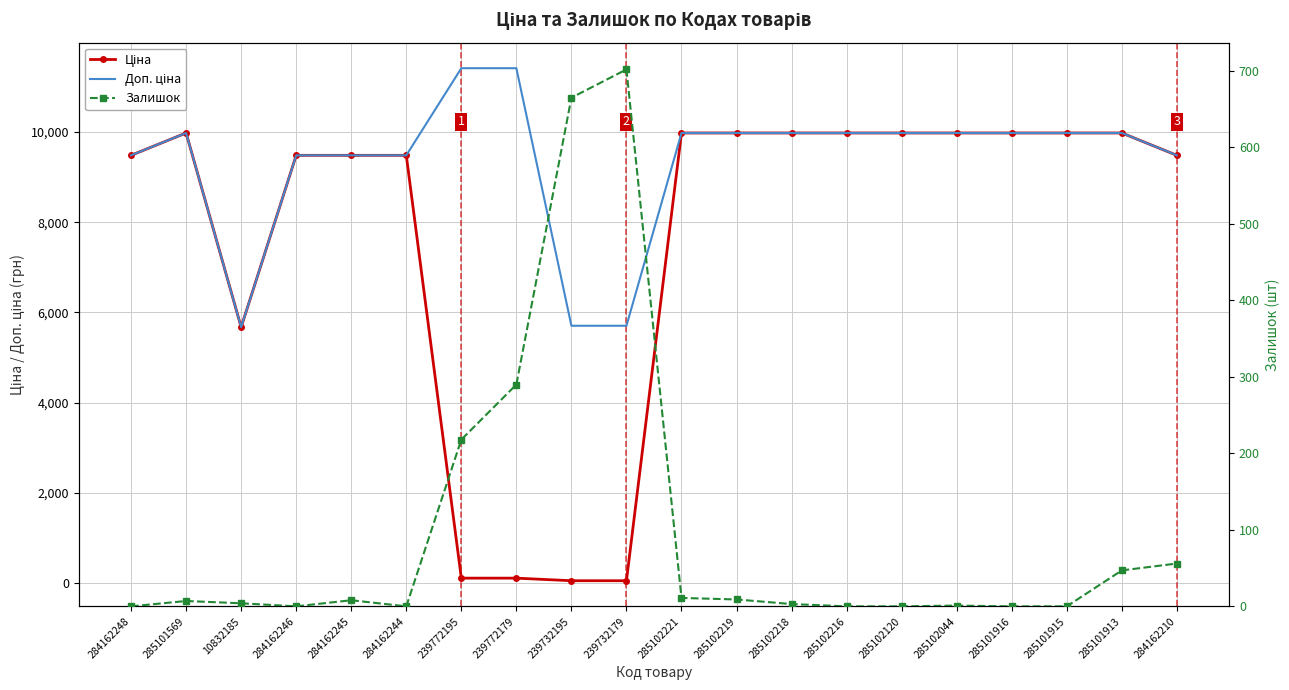

List the series in order of their overall mean, lowest first.

Залишок, Ціна, Доп. ціна